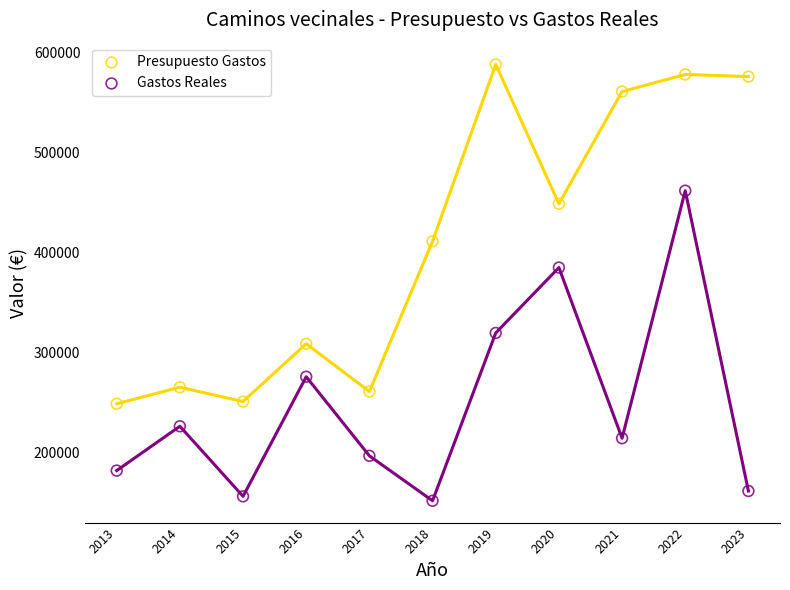

Which series reaches the maximum Y coordinate?

Presupuesto Gastos